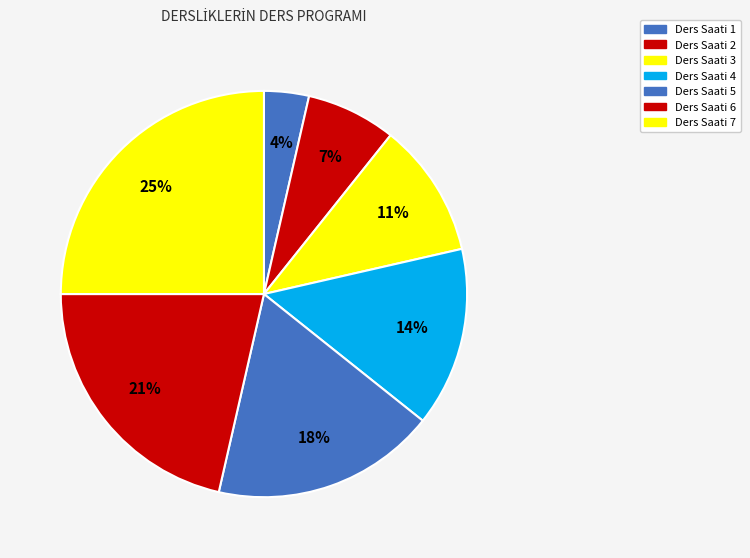

How many segments does this pie chart have?

7